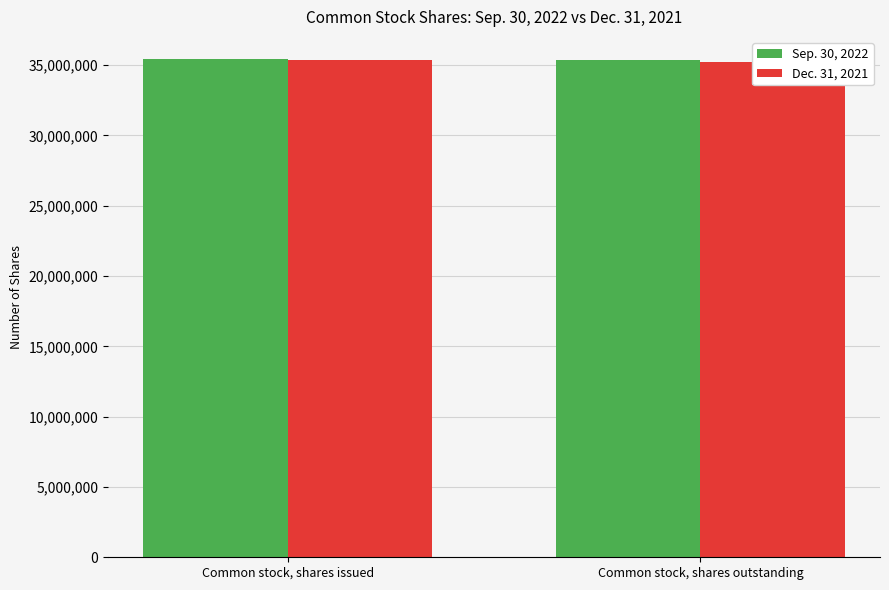

At which label does Sep. 30, 2022 reach its peak?

Common stock, shares issued